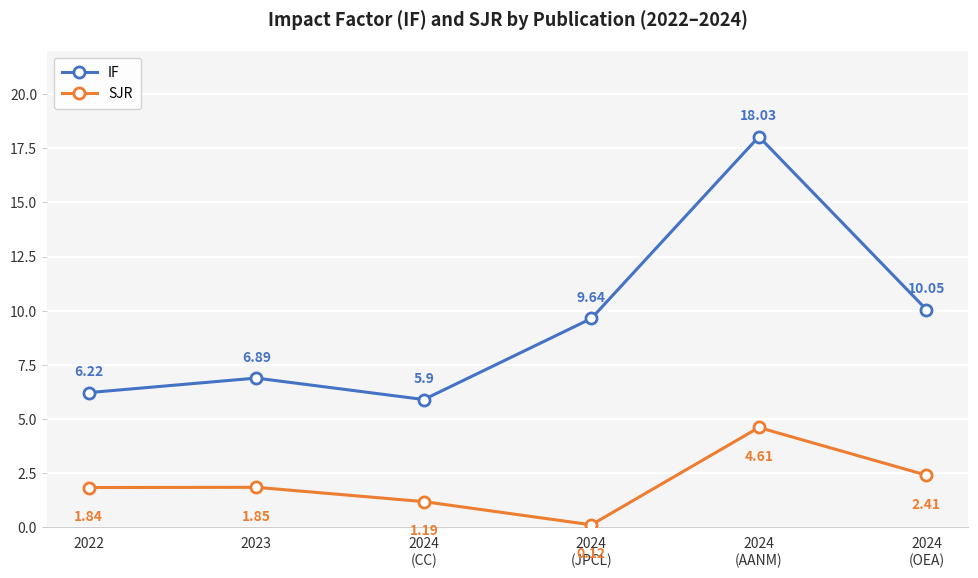

Does the chart have visible grid lines?

Yes